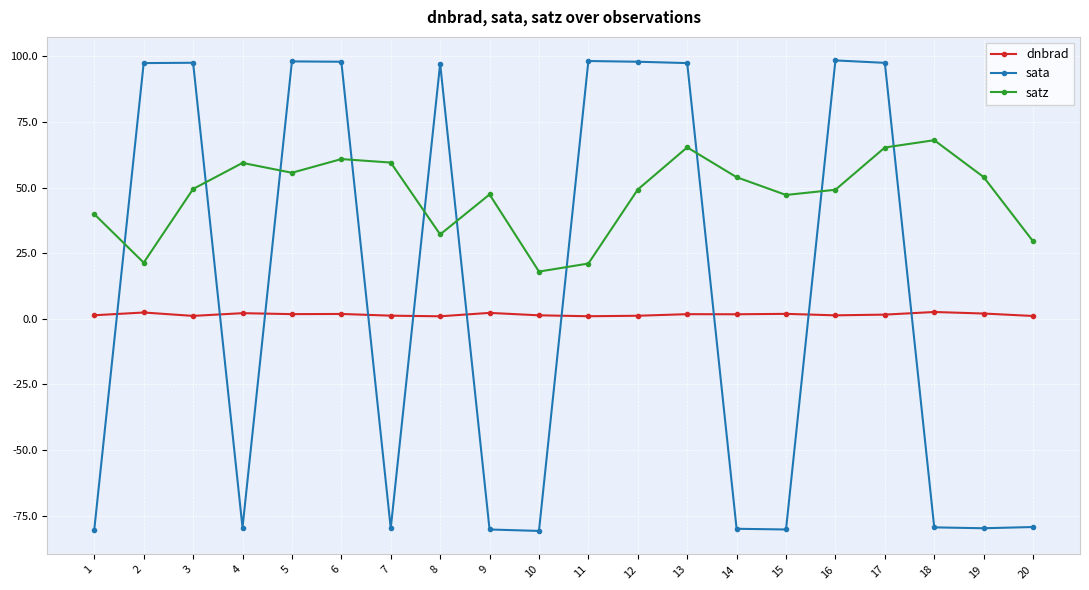

Which series has the largest range (max minus min)?

sata